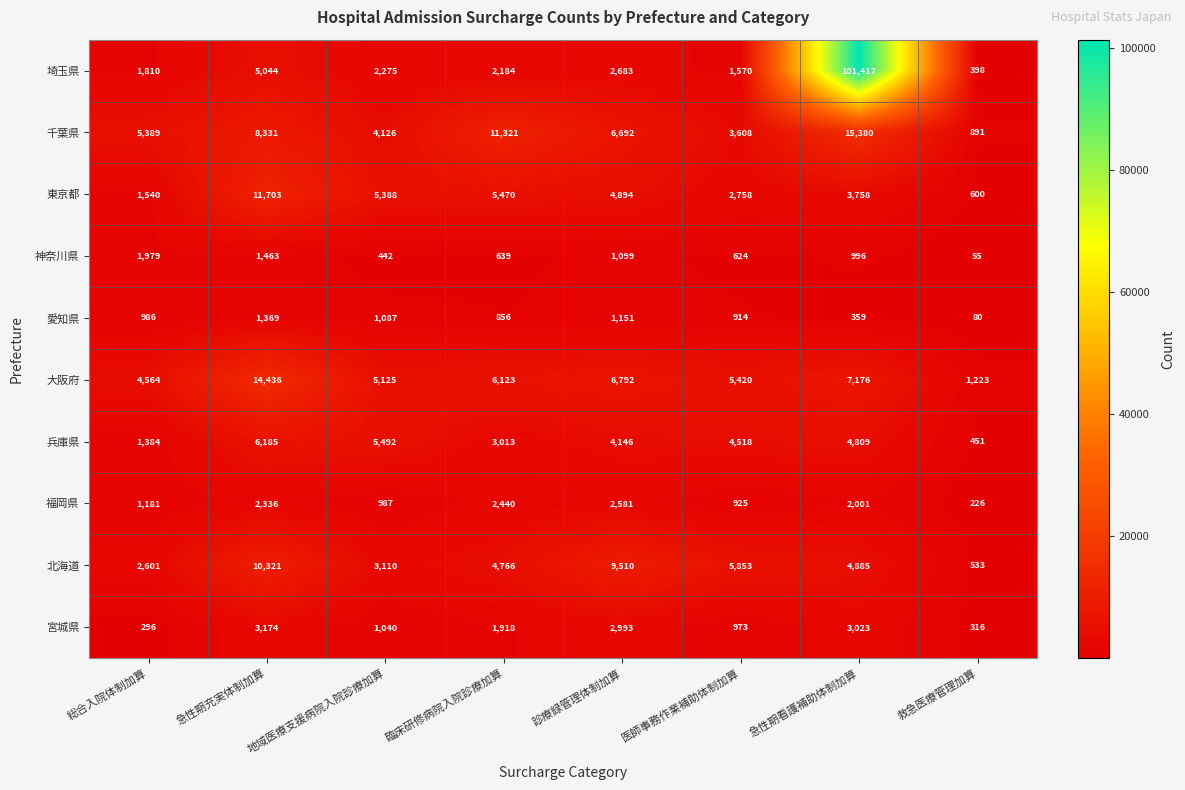

The 兵庫県 series shows 1195 at 診療録管理体制加算. True or false?

False